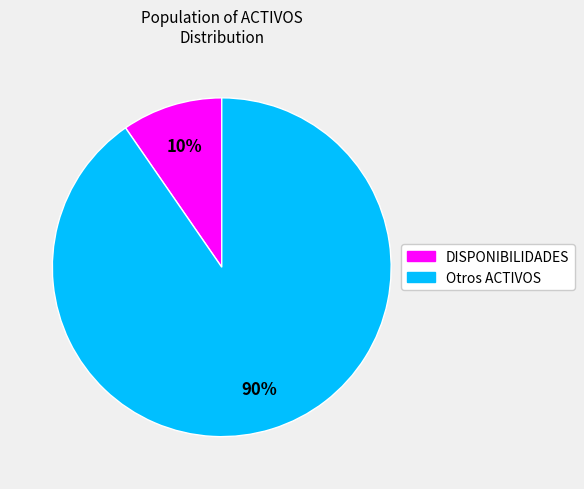

What percentage is the Otros ACTIVOS slice, to the nearest percent?

90%